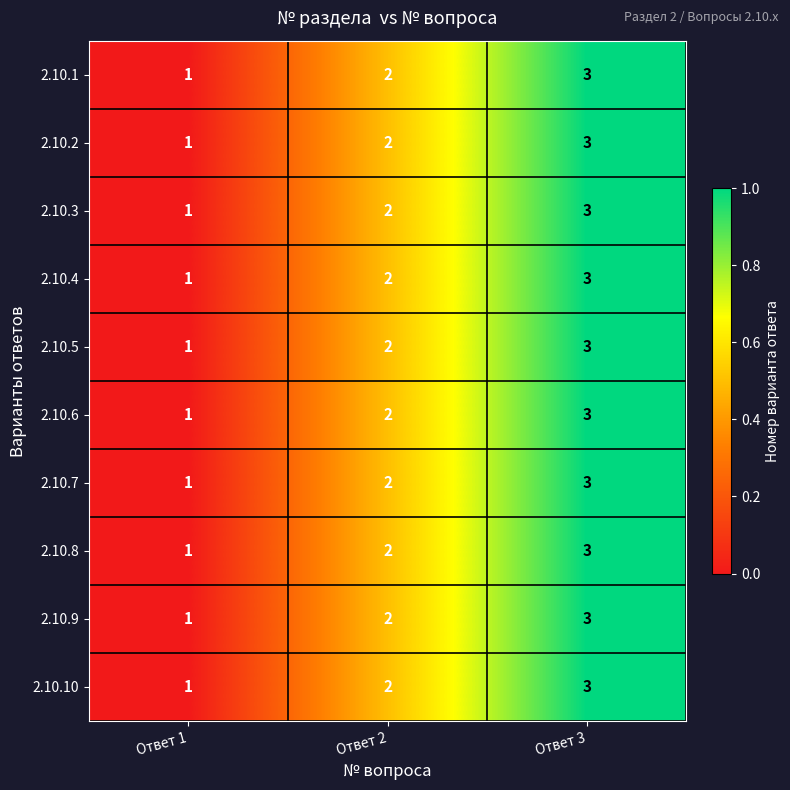

List the labels in order of 2.10.3 value, largest first.

Ответ 3, Ответ 2, Ответ 1